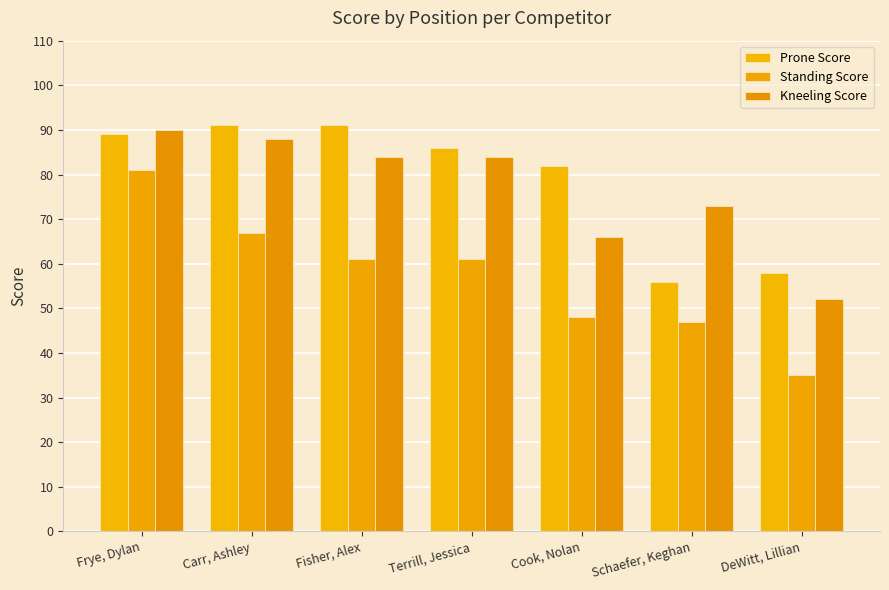

The Kneeling Score series shows 52 at DeWitt, Lillian. True or false?

True